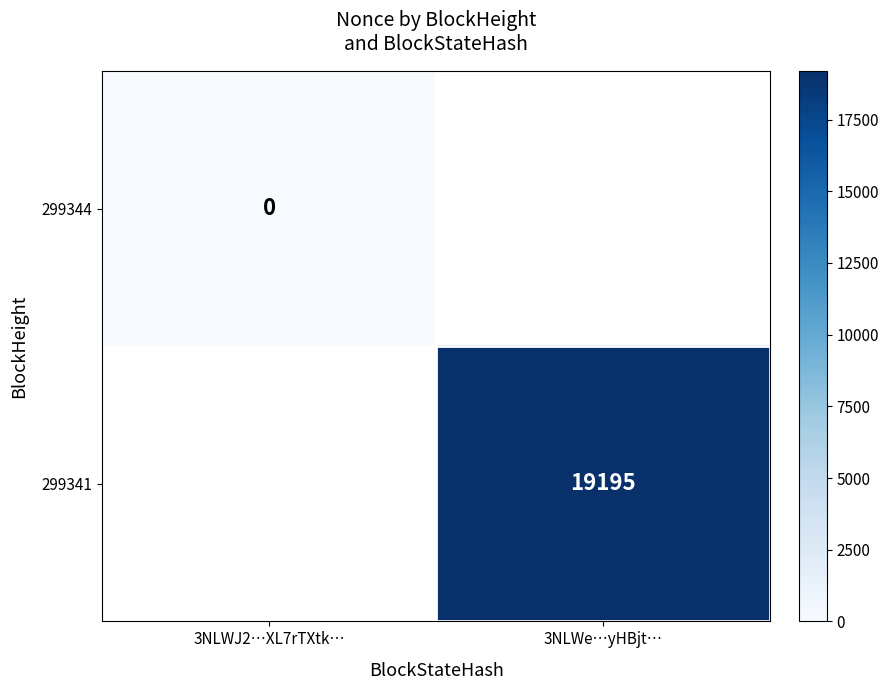

The value of 299341 at 3NLWe…yHBjt… is 19195. True or false?

True